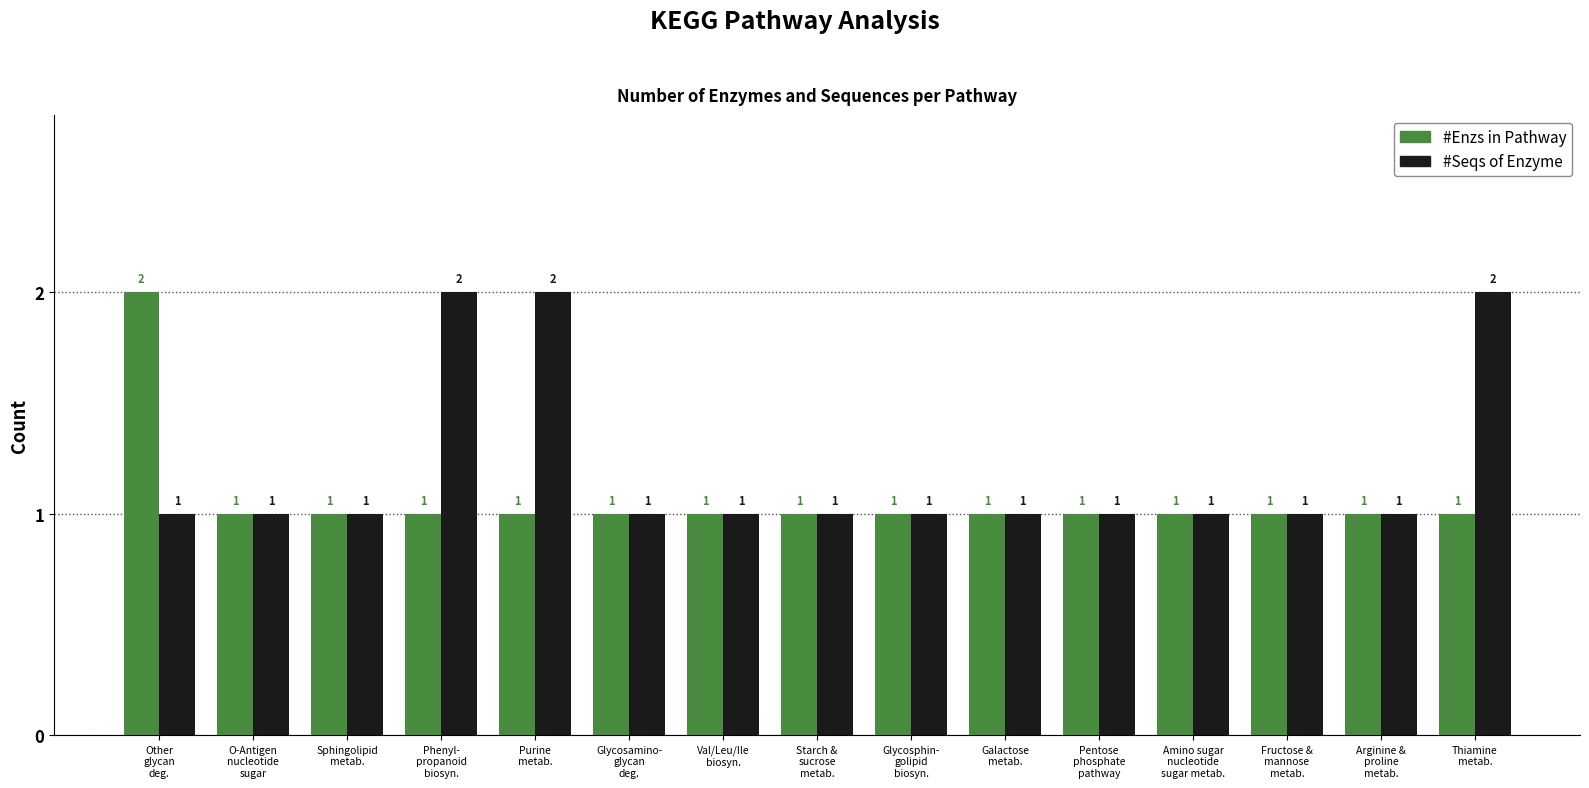

What is the sum of all #Seqs of Enzyme values?

18